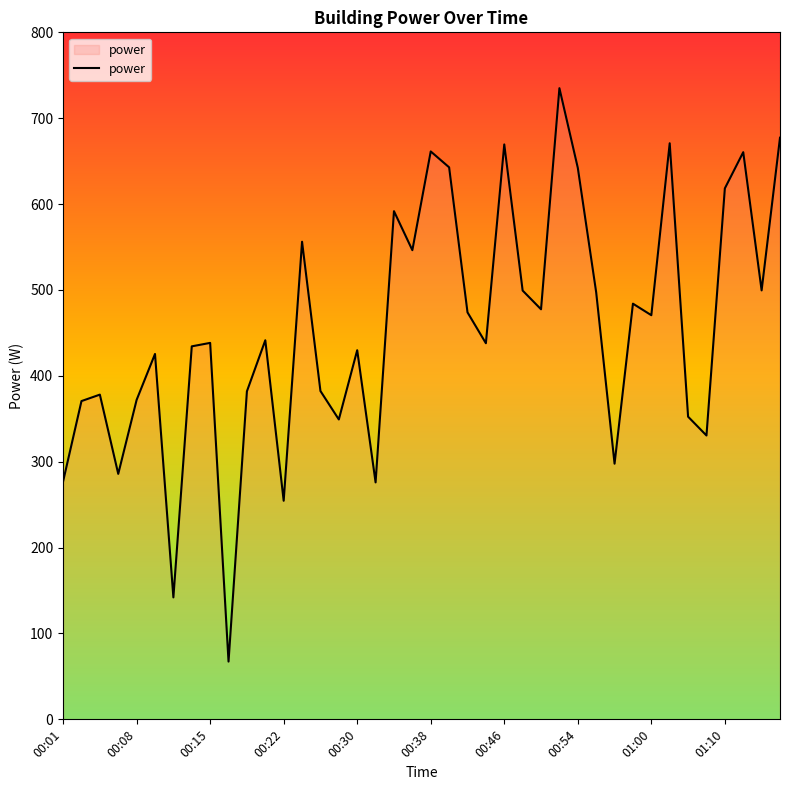

What is the minimum value shown in the chart?

67.3